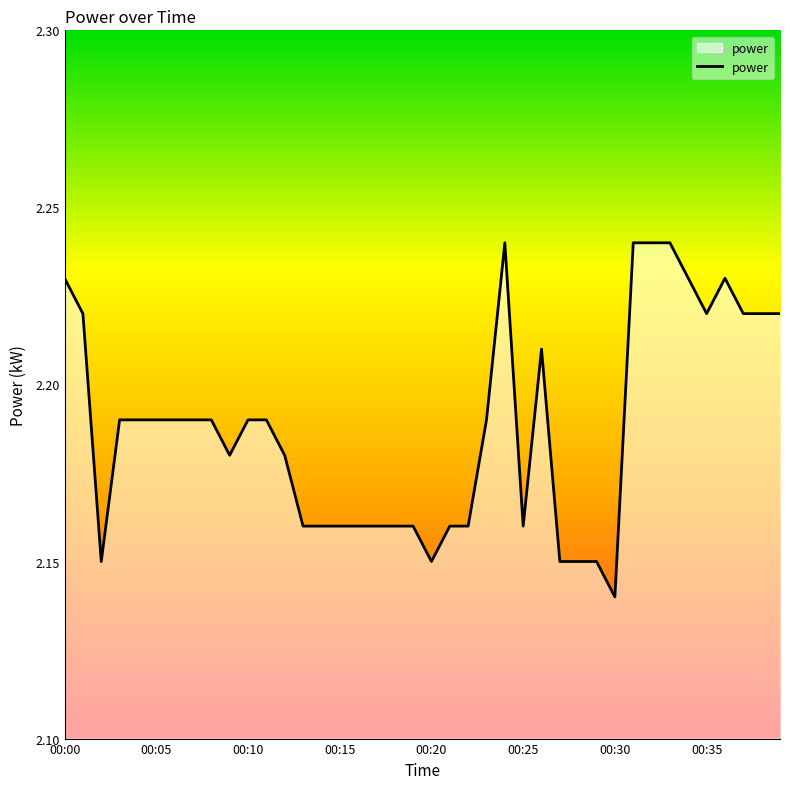

Does the chart display data point markers on the line(s)?

No